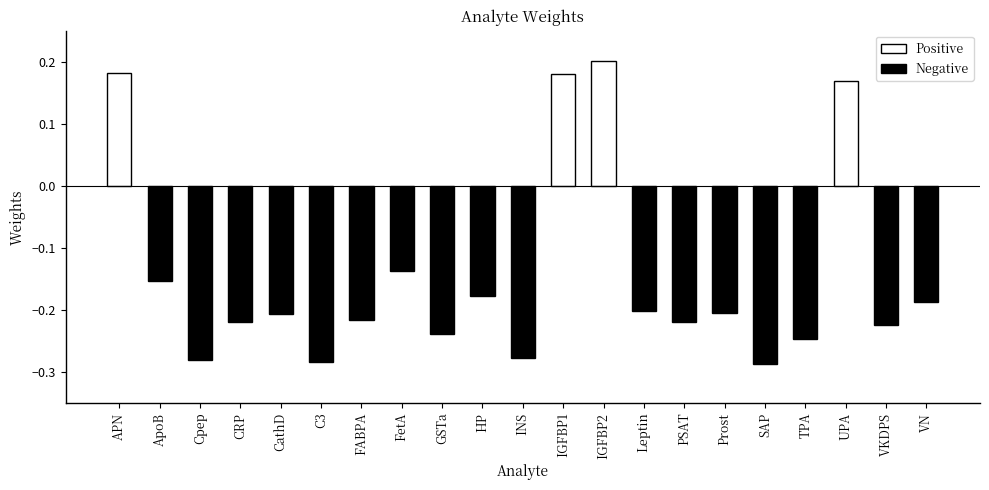

Is it true that the value at FABPA is -0.2?

True